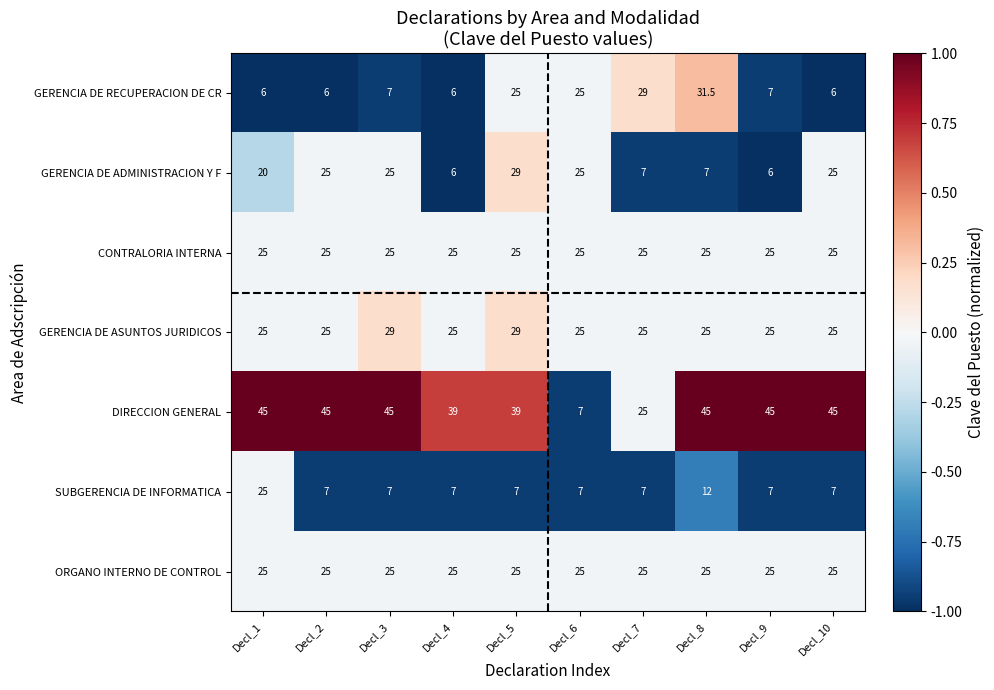

Between Decl_5 and Decl_9, which series saw the biggest shift?

GERENCIA DE ADMINISTRACION Y F